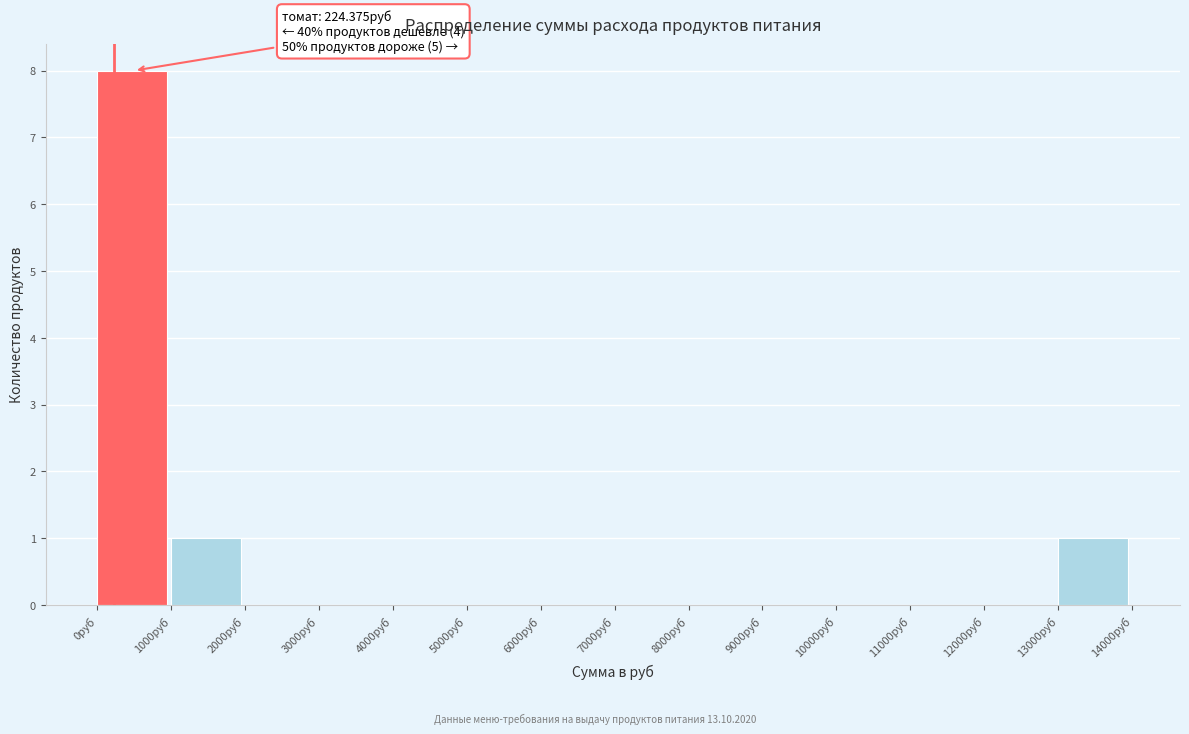

Which range on the x-axis has the tallest bar?

0 to 1000